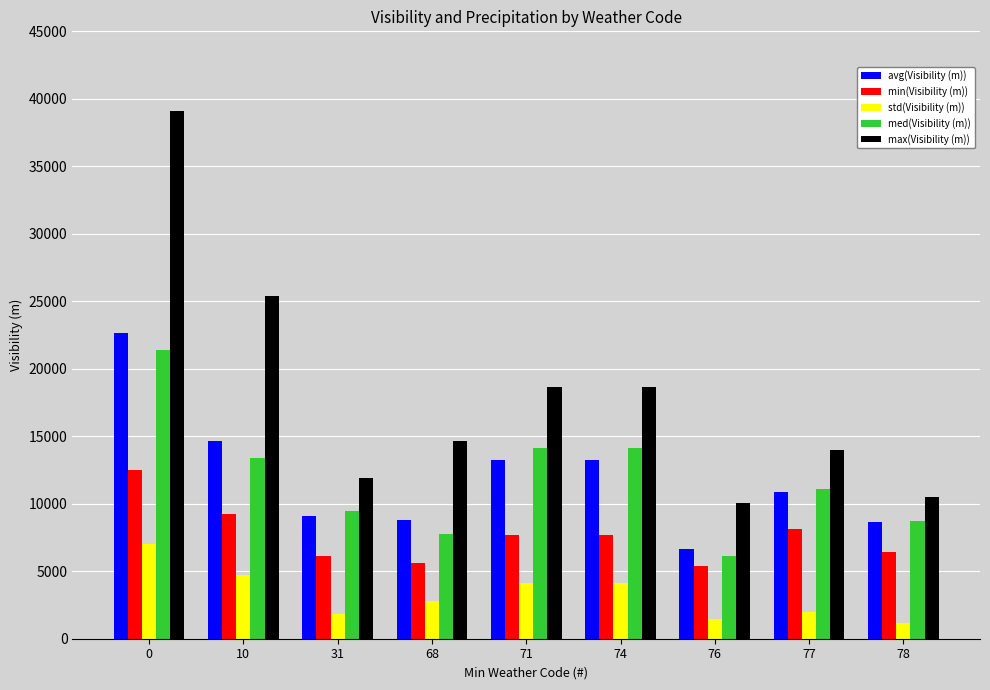

What is the value of the min(Visibility (m)) bar at the 1st from the left?

12491